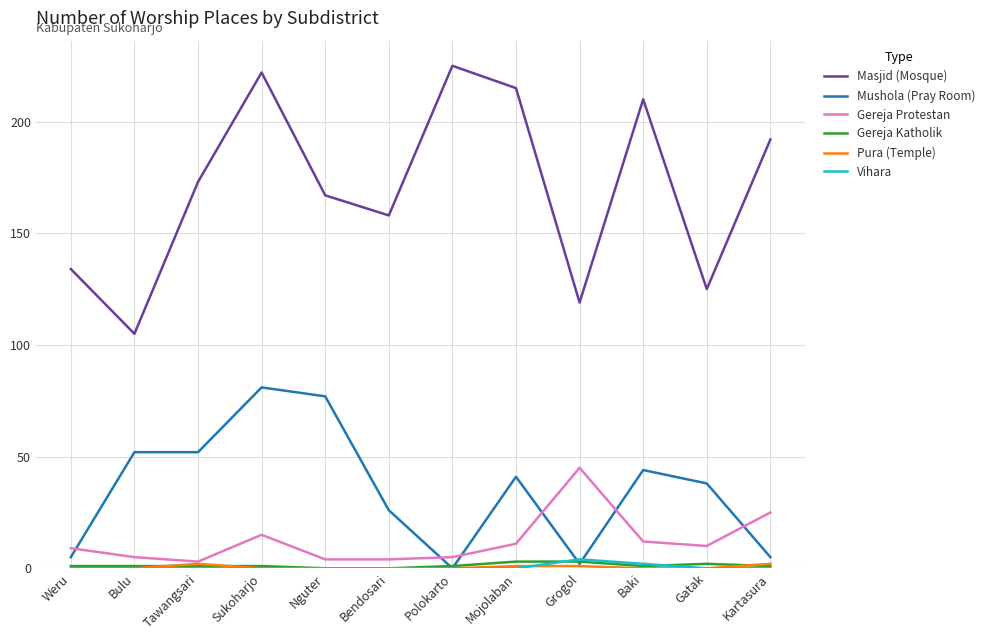

True or false: Masjid (Mosque) and Mushola (Pray Room) intersect in this chart.

False